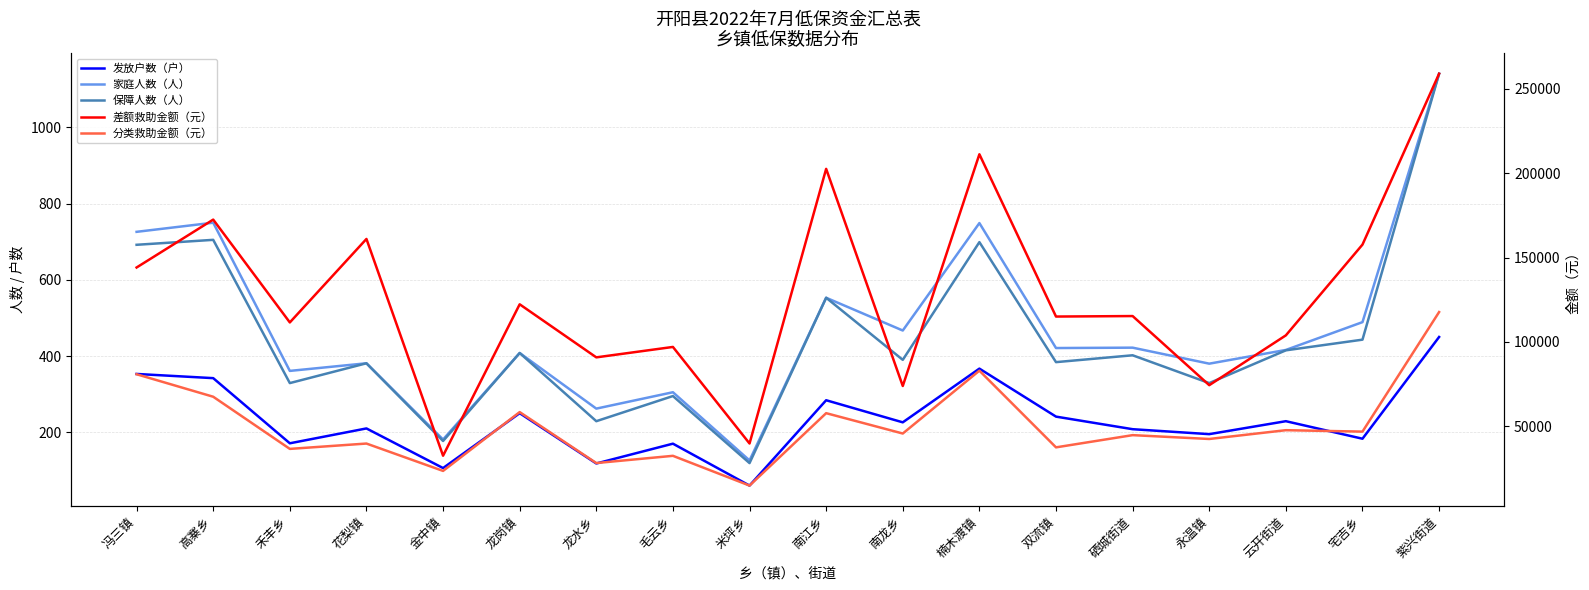

How many series are shown in this chart?

5